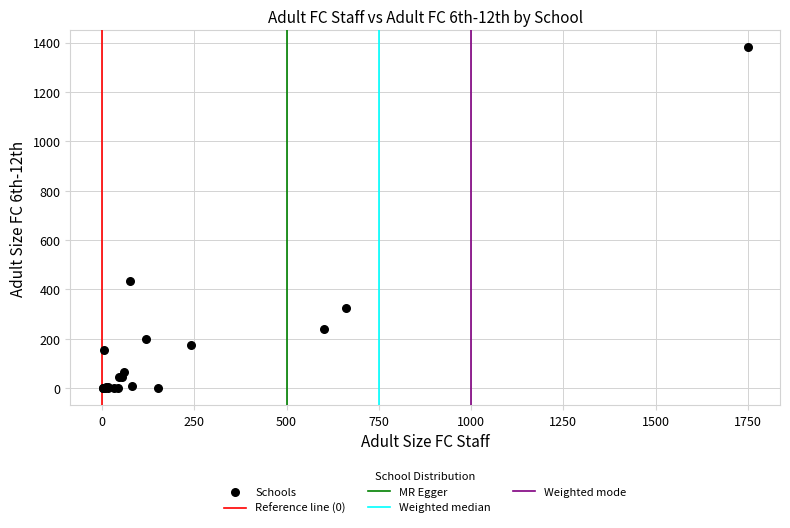

What Y value in the scatter plot is closest to 690?

435